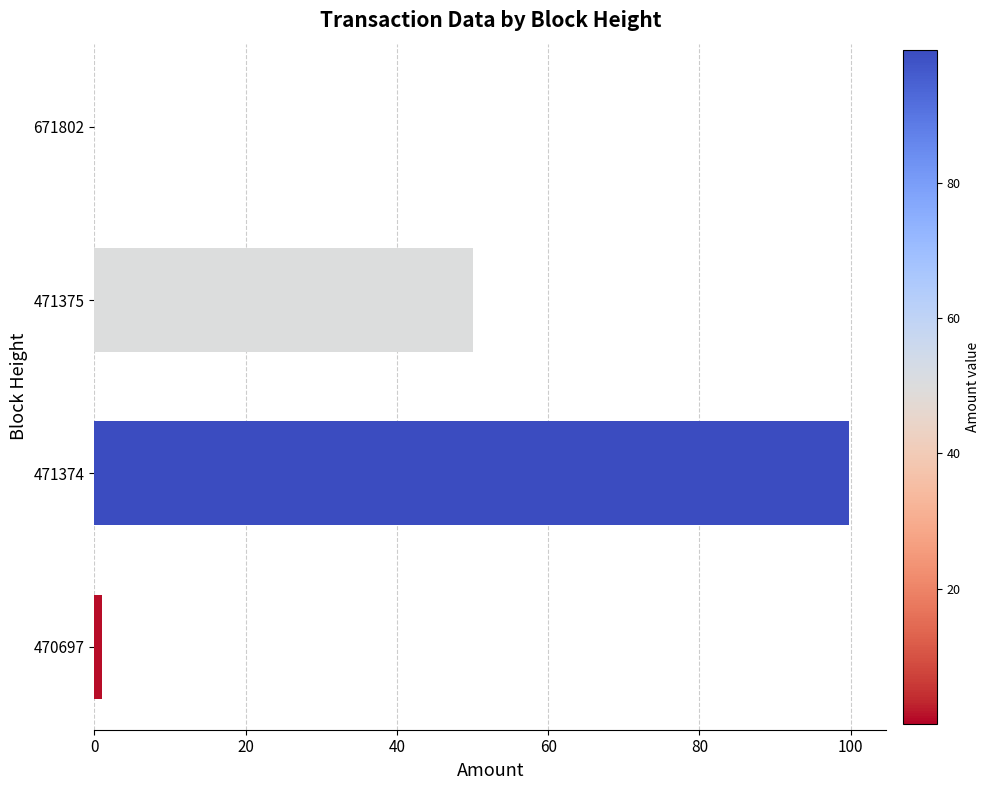

Read the value at 471375.

50.0